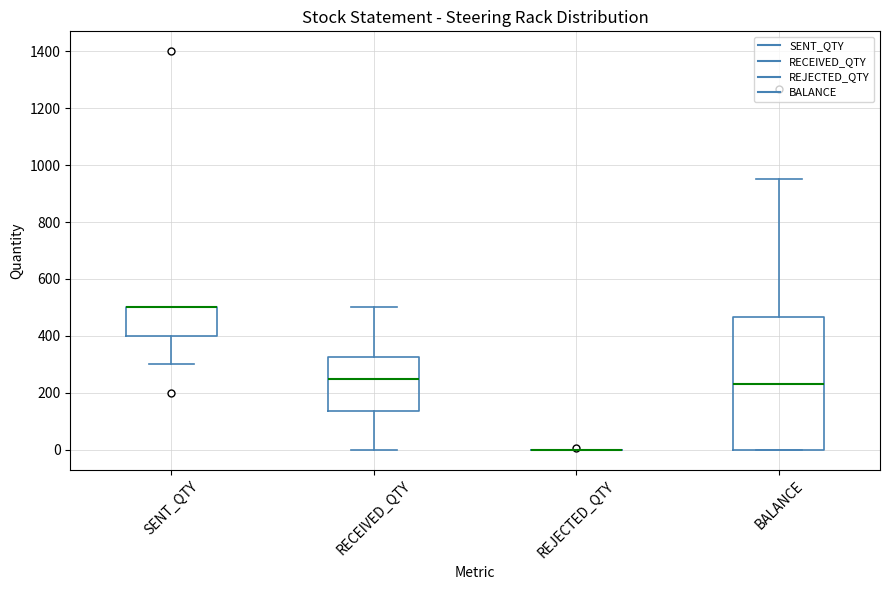

Where is the lower edge of the box for BALANCE on the y-axis? The values are not printed on the chart, so give them approximately, as read against the axis.

0